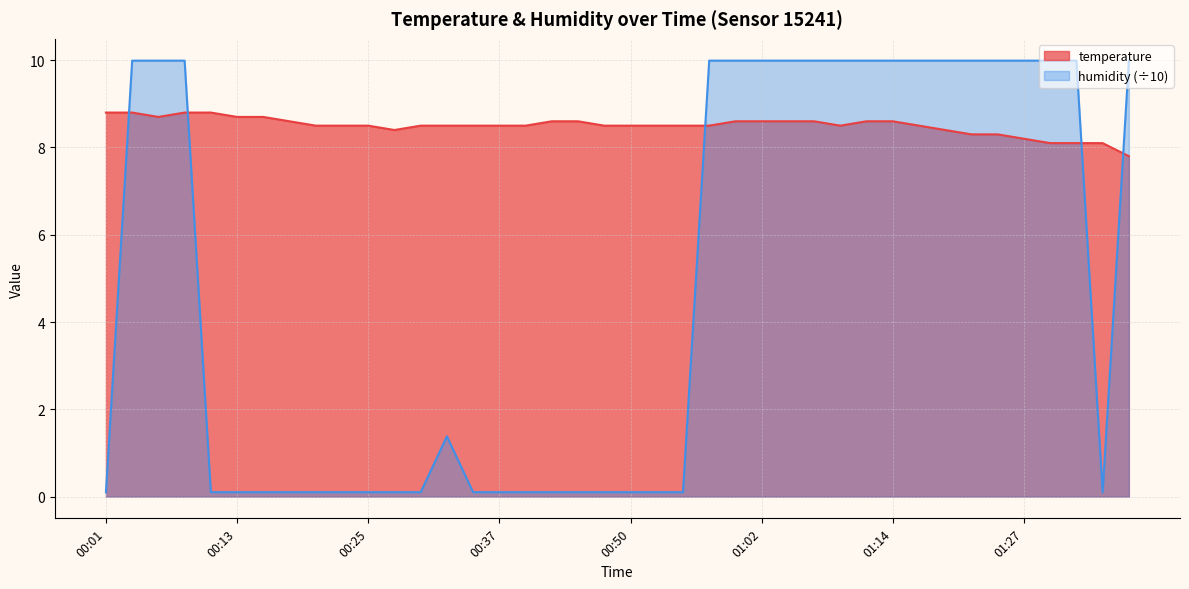

Is the value of humidity at 00:06 greater than the value of temperature at 00:30?

Yes